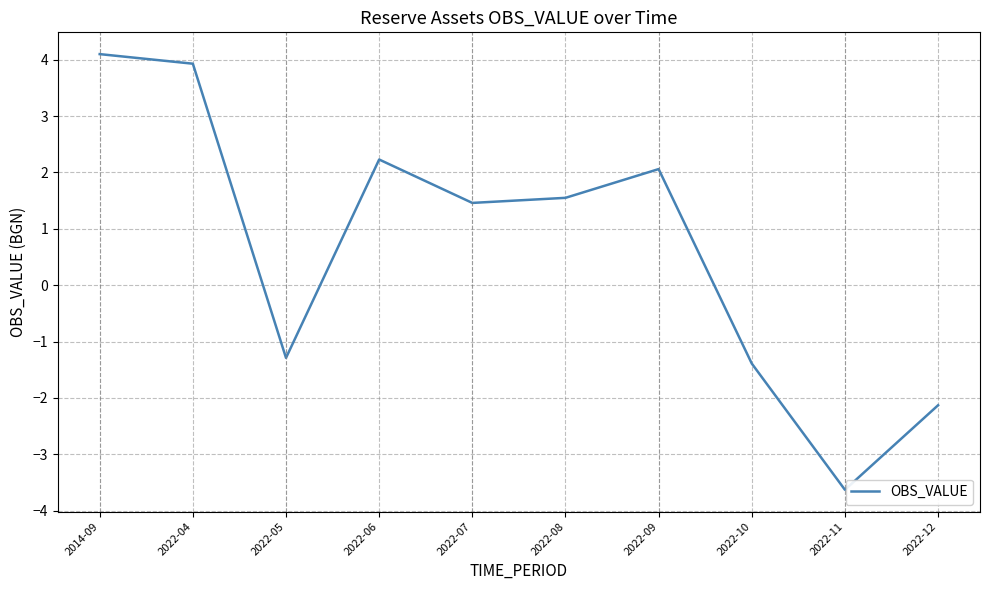

What is the smallest value displayed?

-3.6